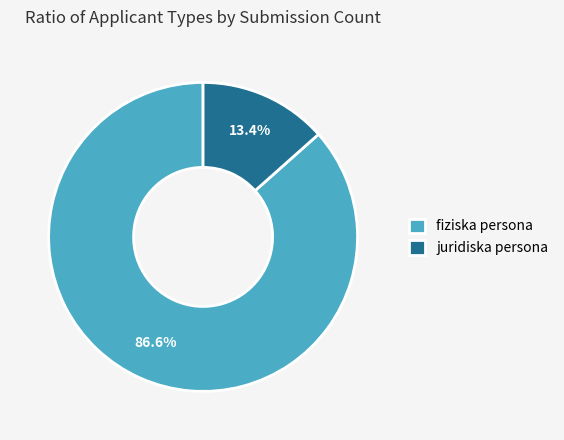

Rank the categories by value from lowest to highest.

juridiska persona, fiziska persona